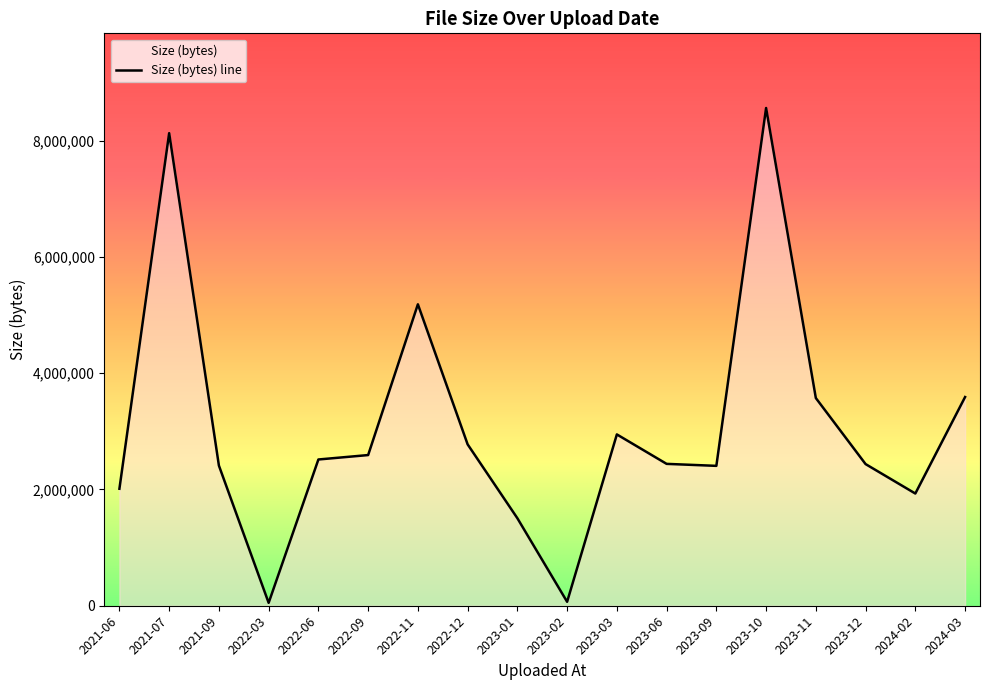

At which category does the chart reach its peak across all series?

2023-10